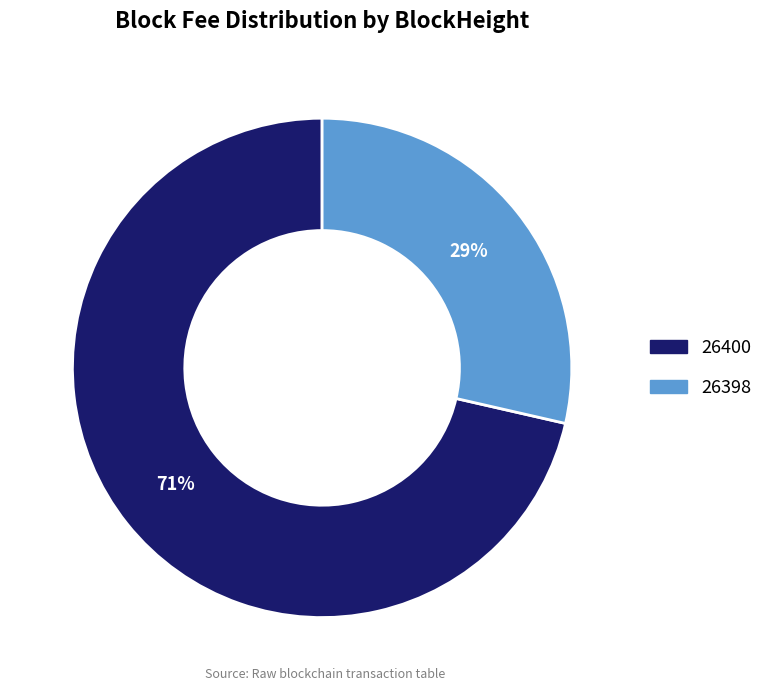

Does 26398 represent more than half of the total?

No